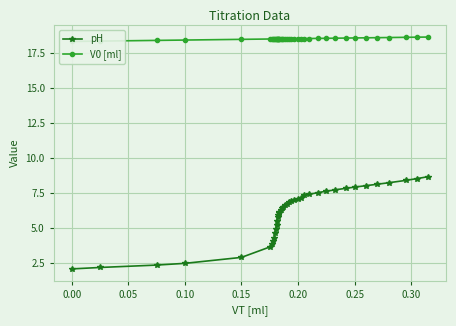

The value of pH at 0.25 is 4.0. True or false?

False